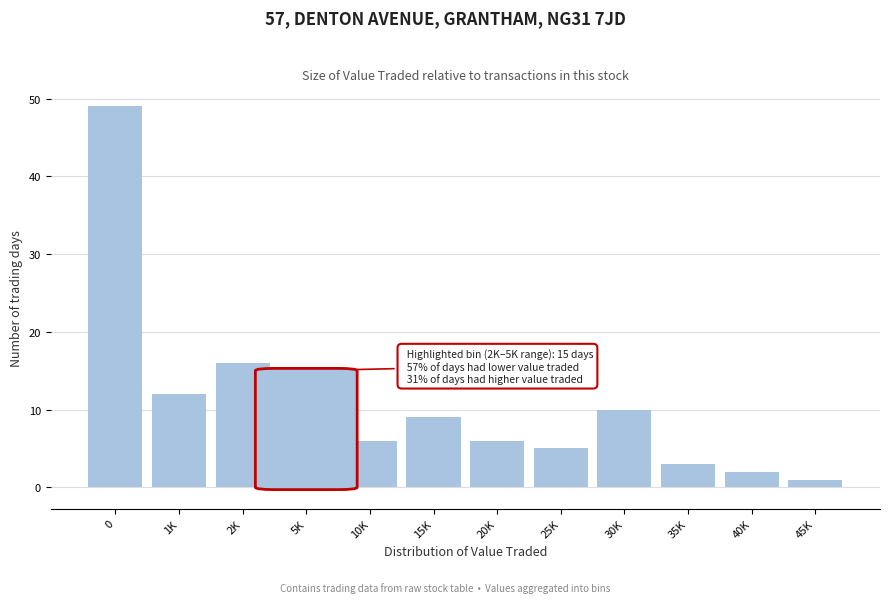

Reading left to right, extract all data points from this chart.

49	12	16	6	9	6	5	10	3	2	1